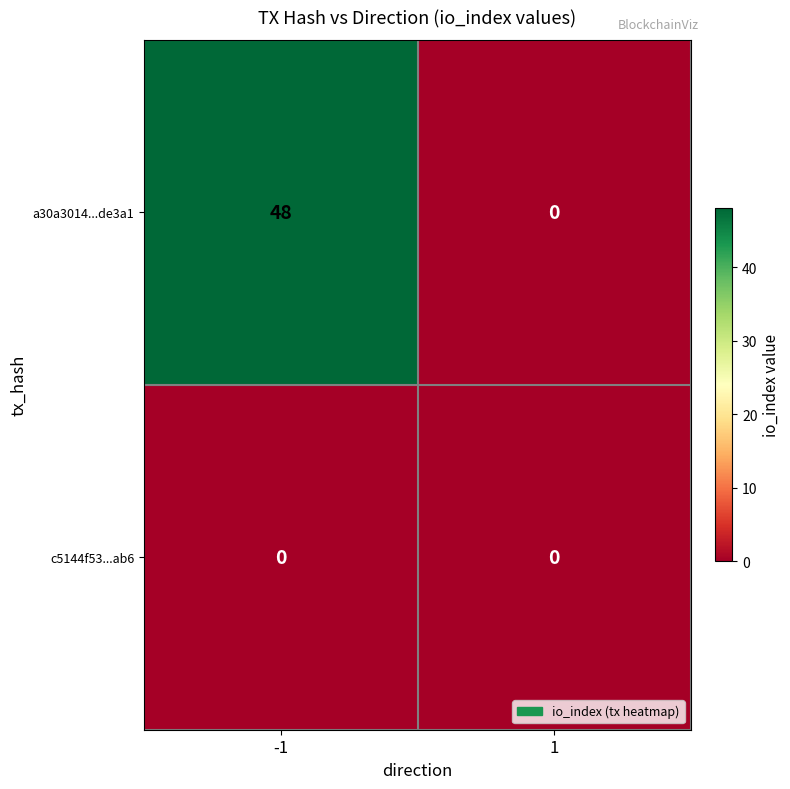

Which series changed the most between -1 and 1?

a30a3014...de3a1